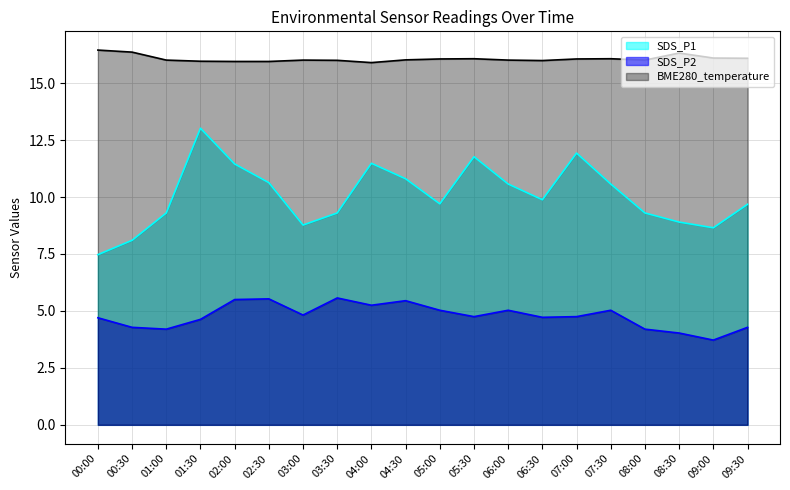

What is the smallest value displayed?

3.7